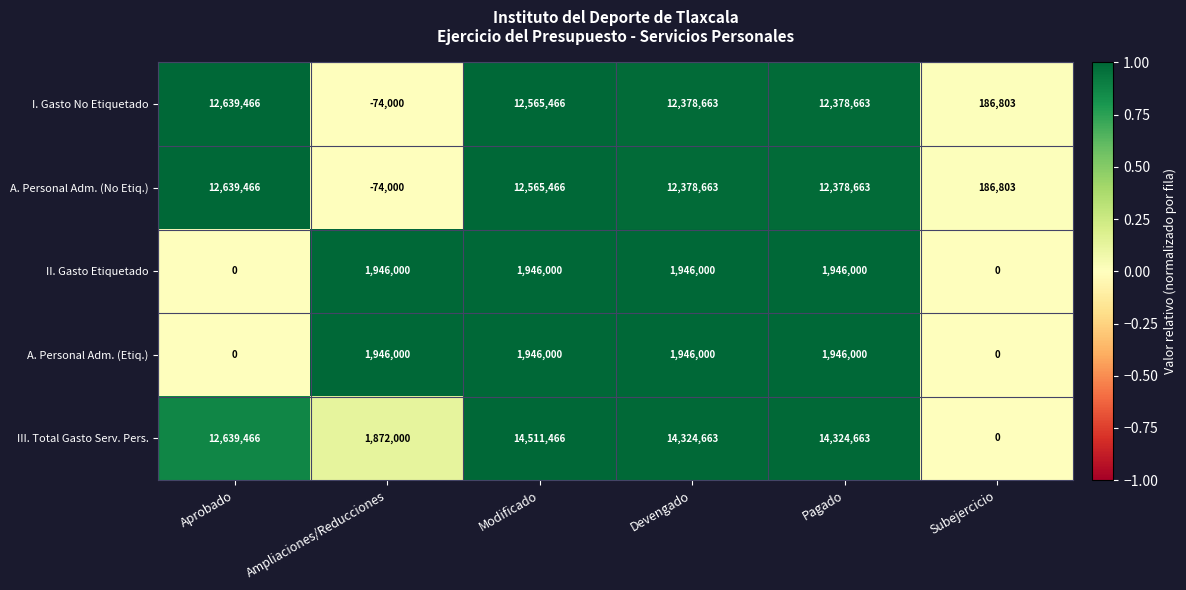

How many distinct data groups are displayed?

5